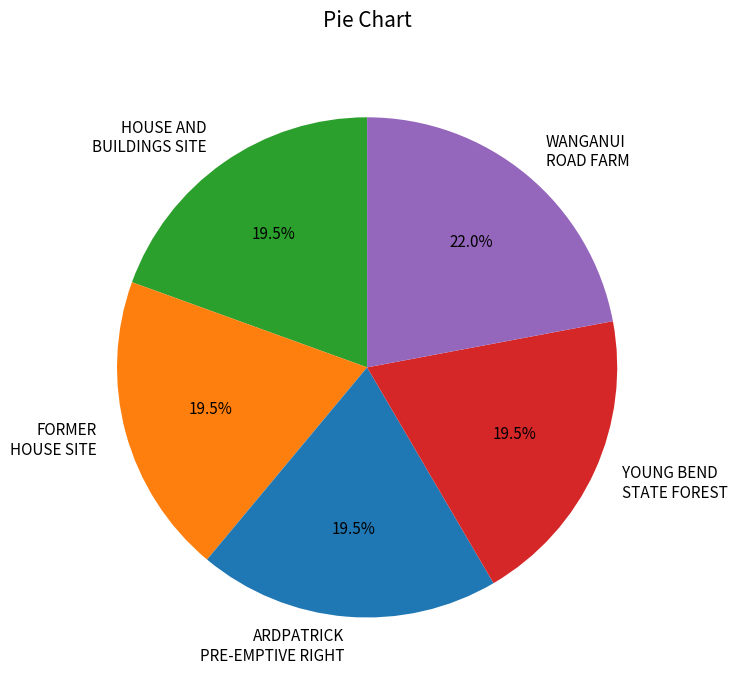

Is there any slice that represents more than half of the pie?

No